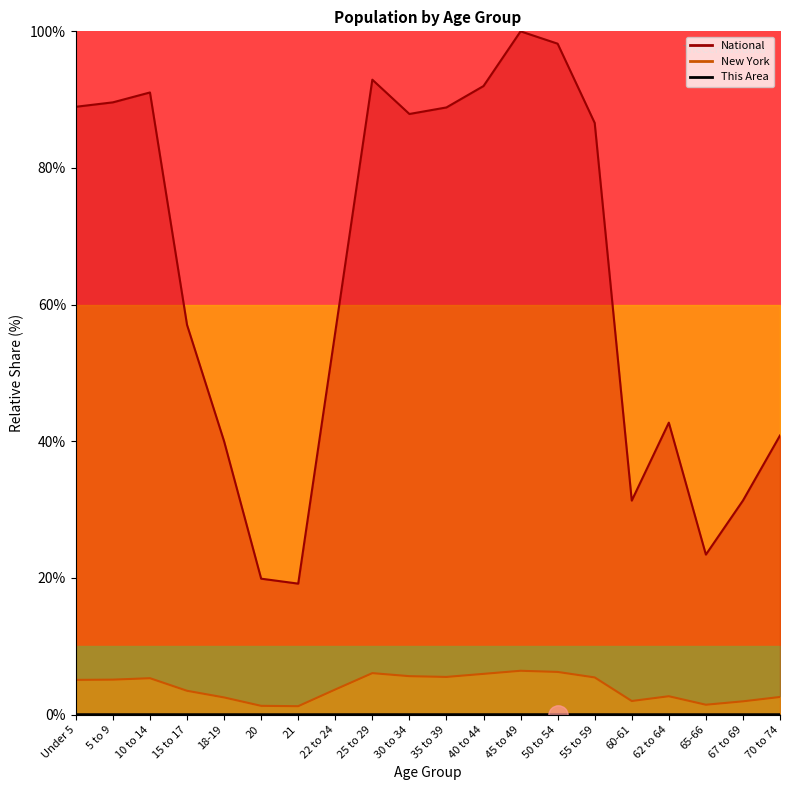

True or false: National and New York intersect in this chart.

False